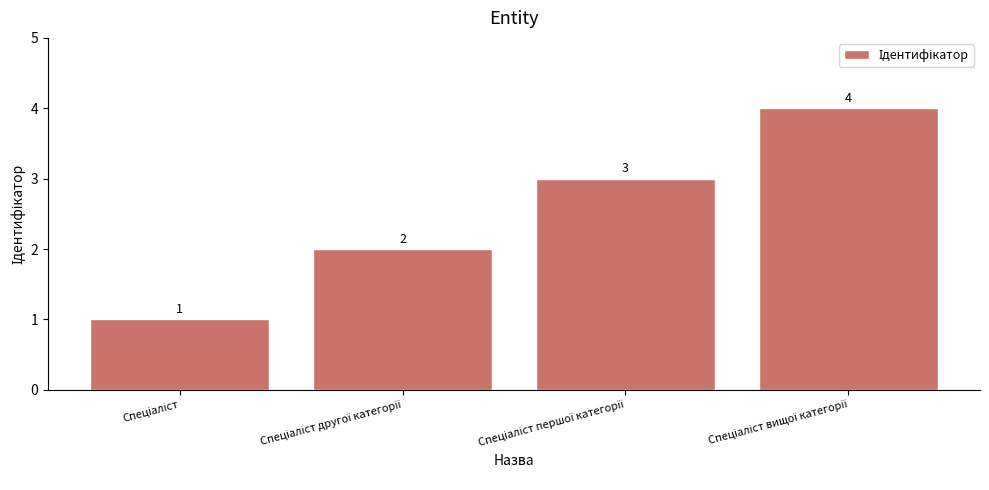

What is the difference between the maximum and minimum values?

3